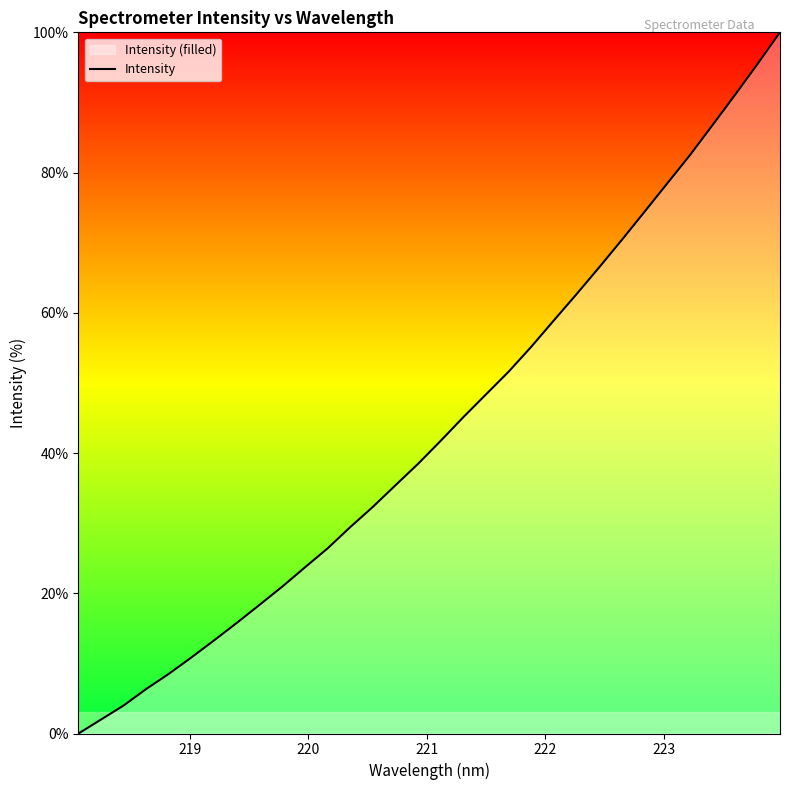

What is the difference between the maximum and minimum values?

100.0